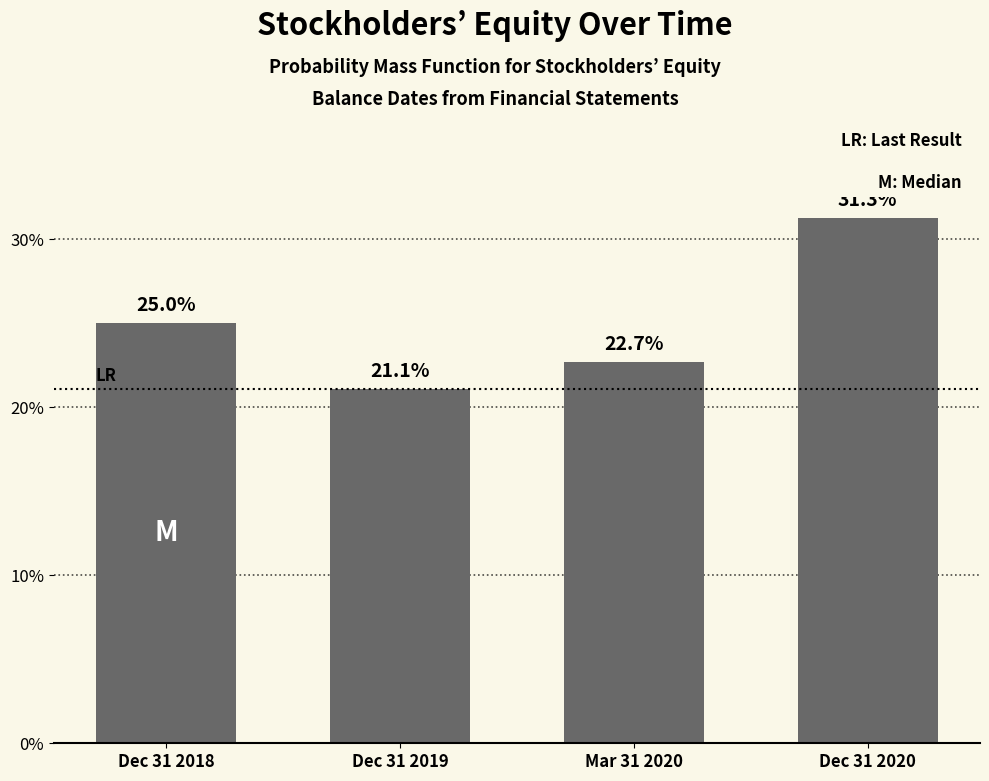

Reading left to right, what are all the values shown in this chart?

25.0	21.1	22.7	31.3